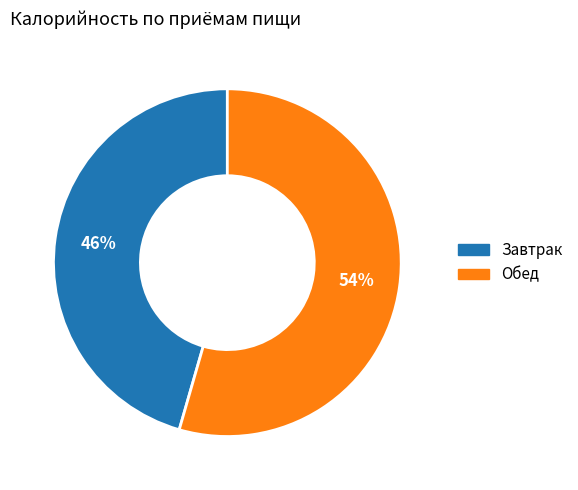

To the nearest percent, what is the combined percentage of Обед and Завтрак?

100%